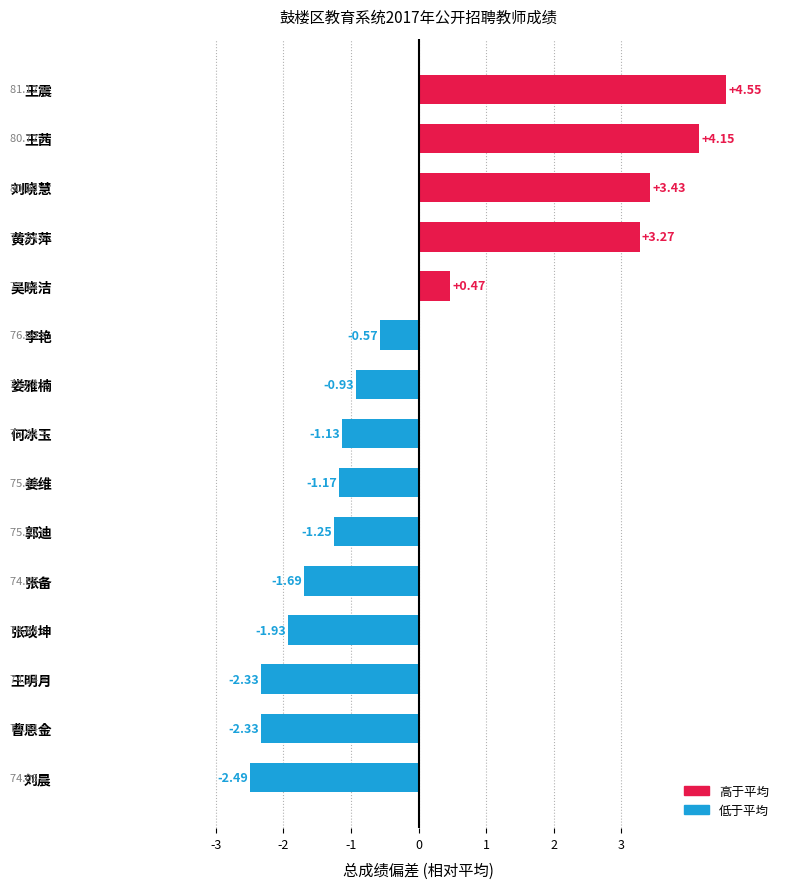

How many bars are there in total?

15